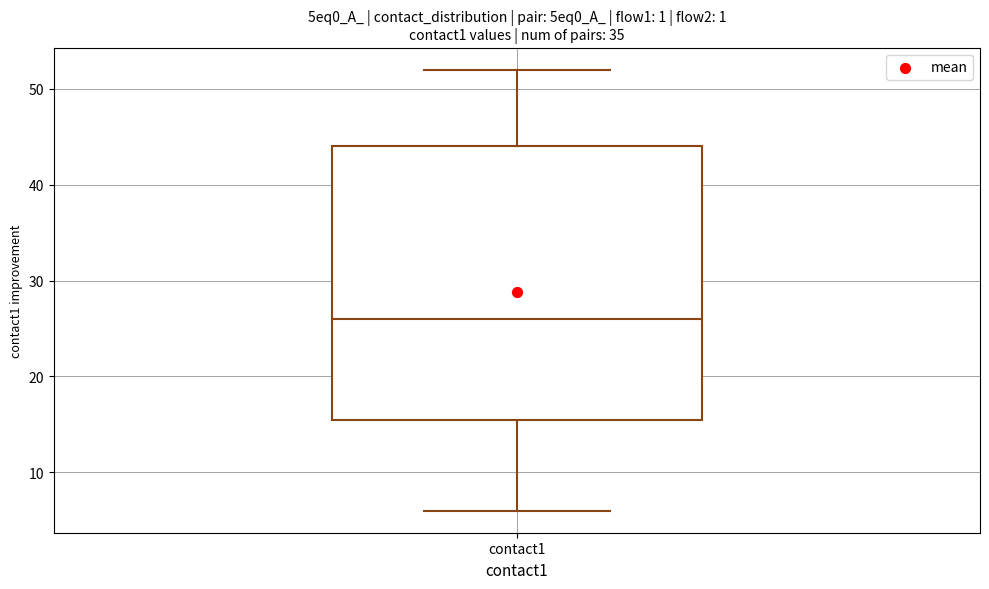

Read this box plot against the y-axis: the position of the median line, the range covered by the box, and the ends of both whiskers. The values are not printed on the chart, so give them approximately, as read against the axis.

median 26, box 16 to 44, whiskers 6 to 52